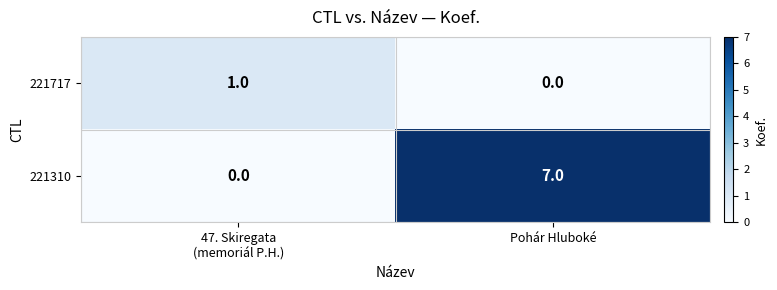

Rank the series by their maximum value, from highest to lowest.

221310, 221717